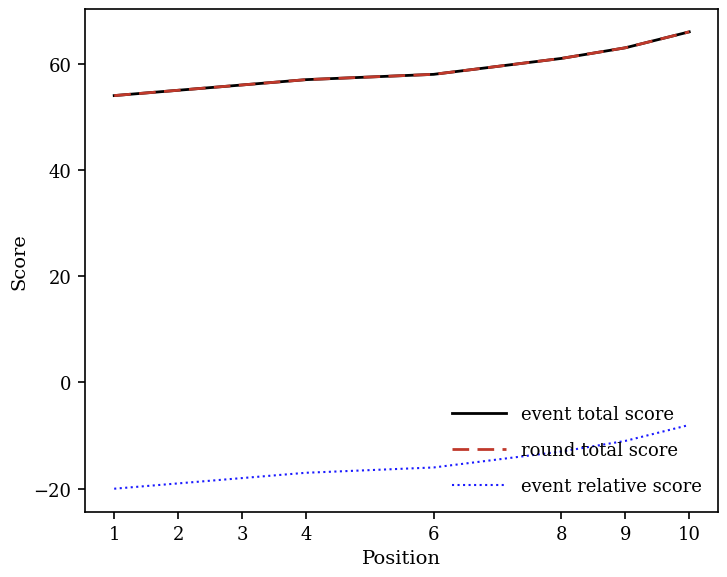

How many data points in event total score are above 58?

3